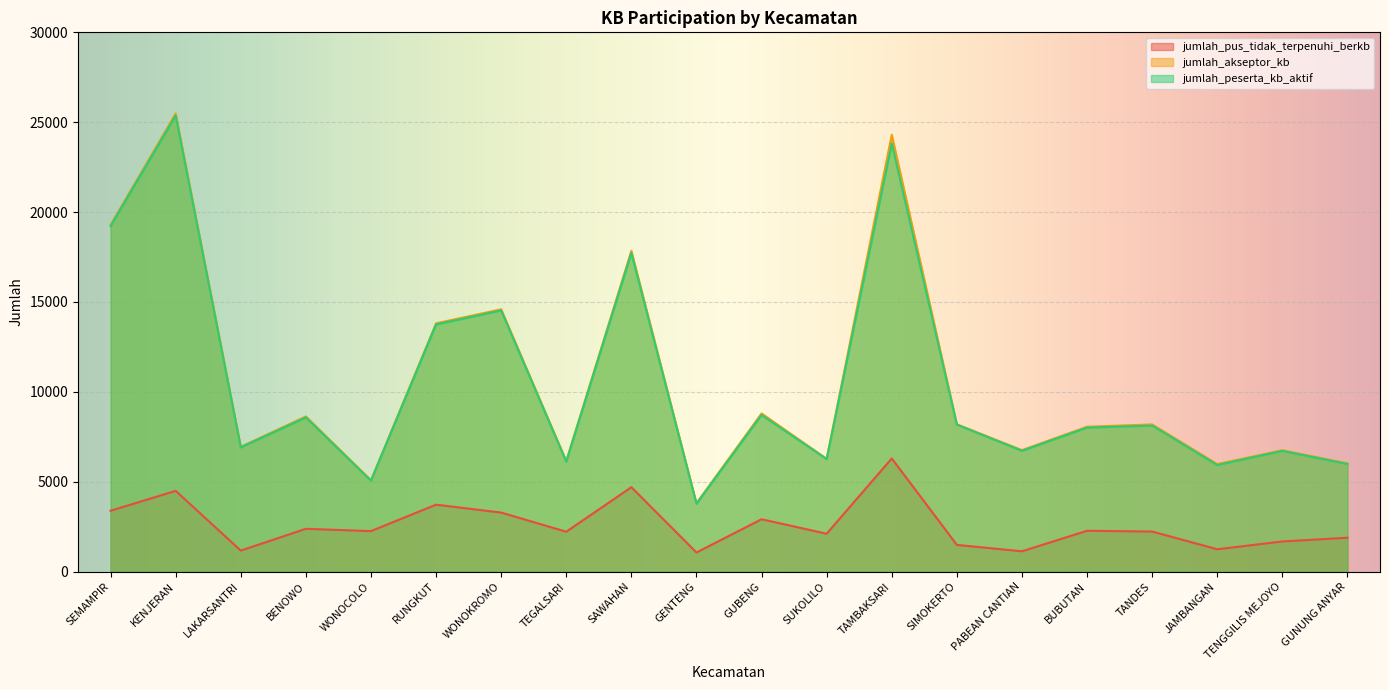

True or false: jumlah_akseptor_kb has a value of 6022 at GUNUNG ANYAR.

True